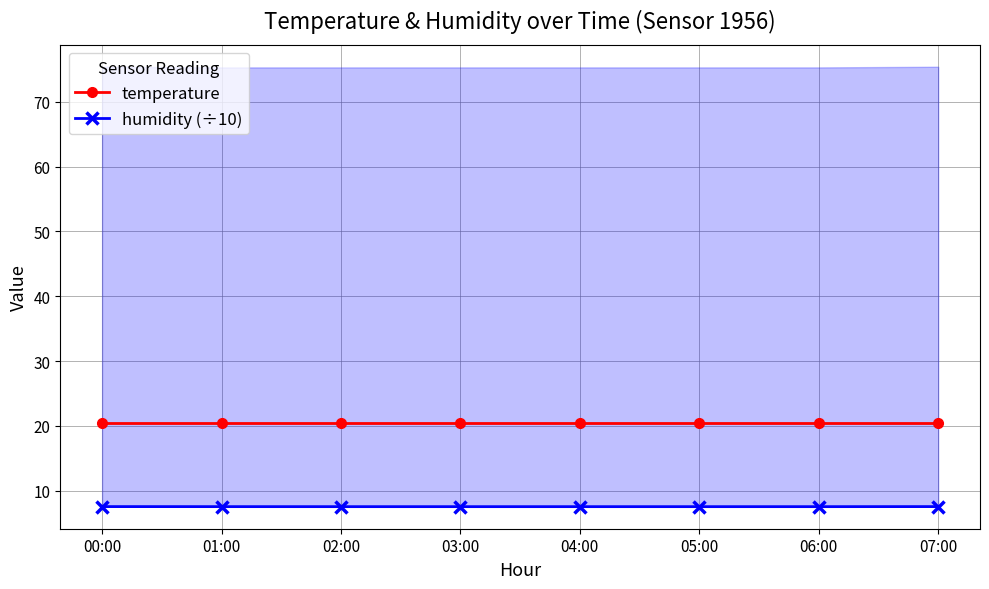

Rank the categories by humidity (÷10) value from highest to lowest.

00:00, 07:00, 01:00, 02:00, 03:00, 04:00, 05:00, 06:00